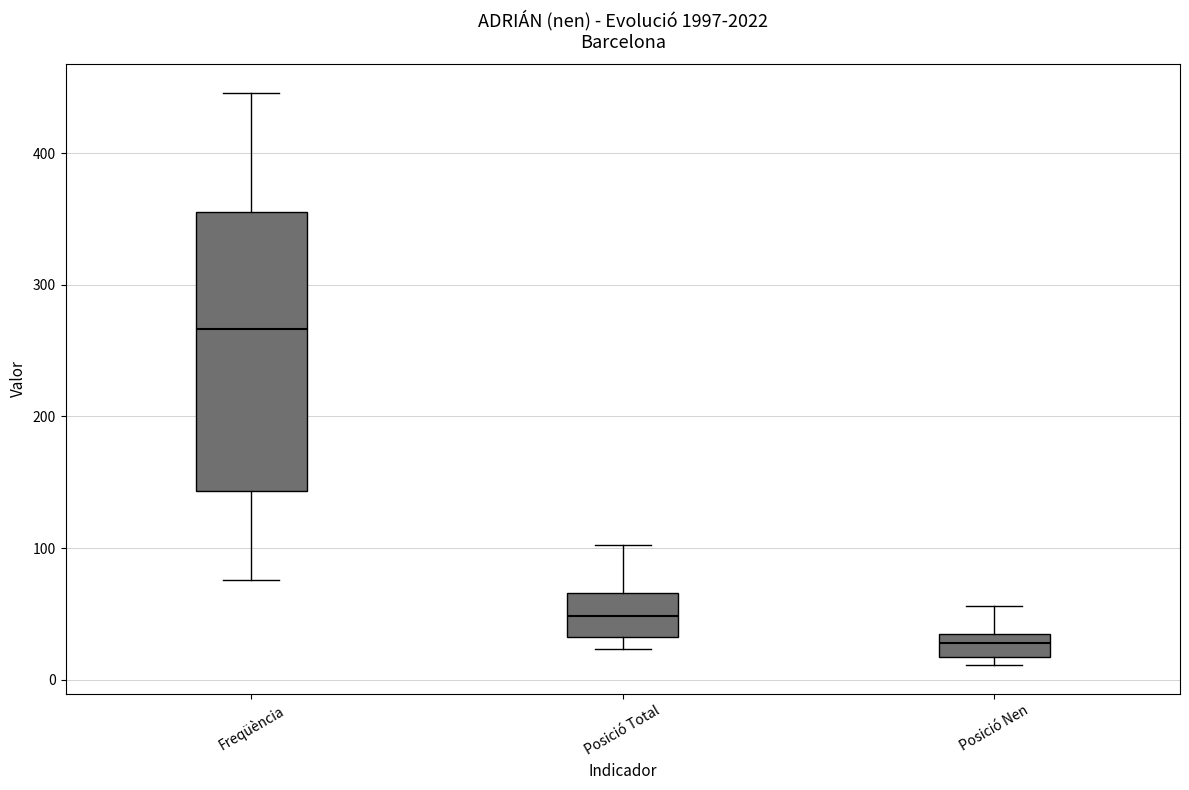

Comparing the boxes themselves (not the whiskers), which one is the tallest?

Freqüència